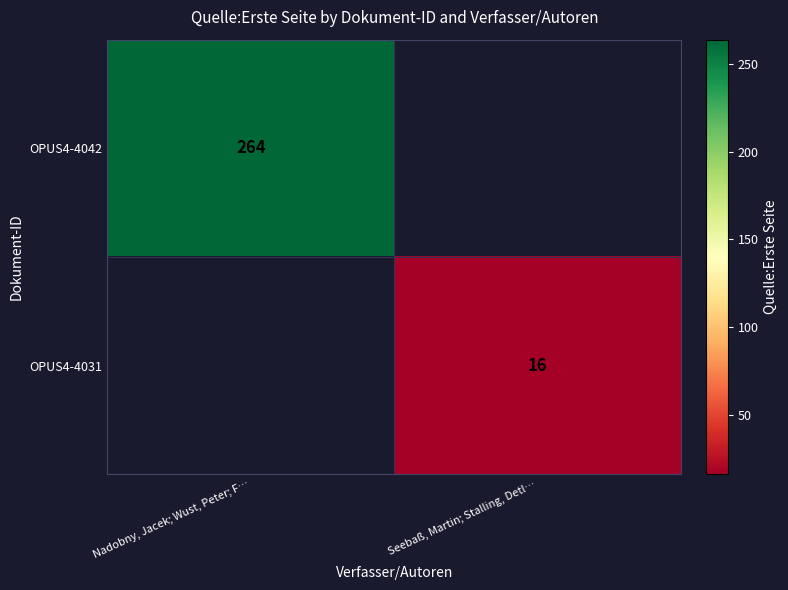

True or false: OPUS4-4042 has a value of 471 at Nadobny, Jacek; Wust, Peter; F….

False